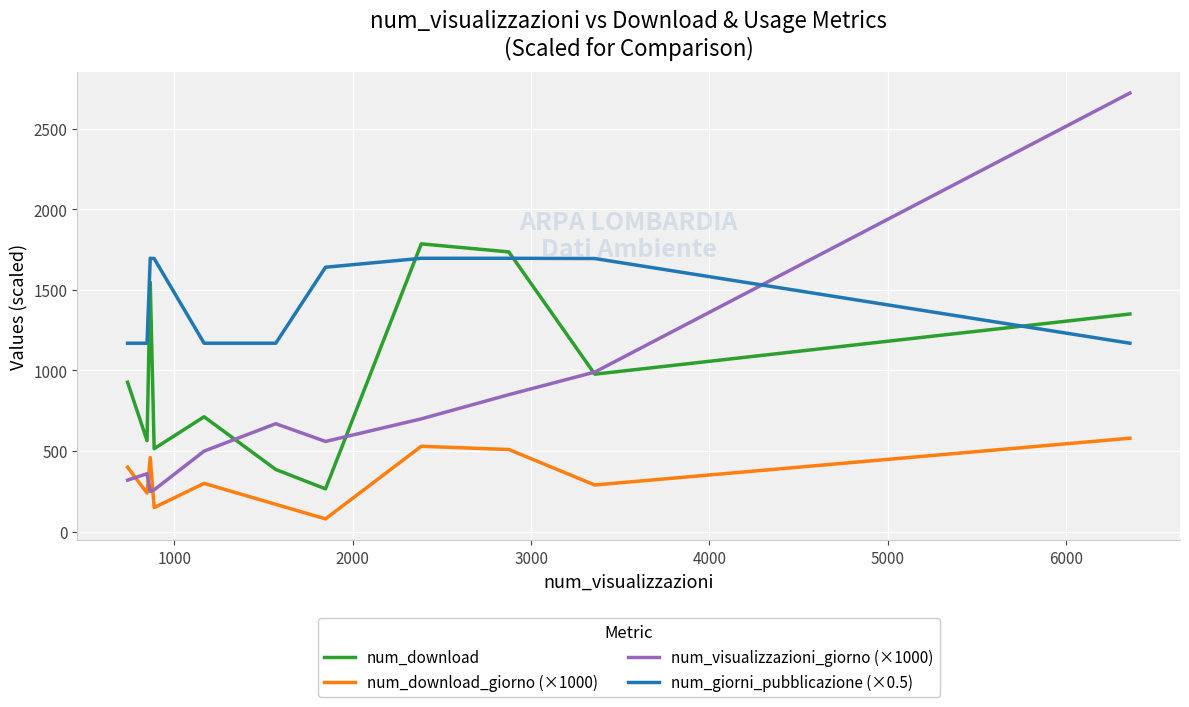

Rank the series by their maximum value, from lowest to highest.

num_download_giorno (×1000), num_giorni_pubblicazione (×0.5), num_download, num_visualizzazioni_giorno (×1000)